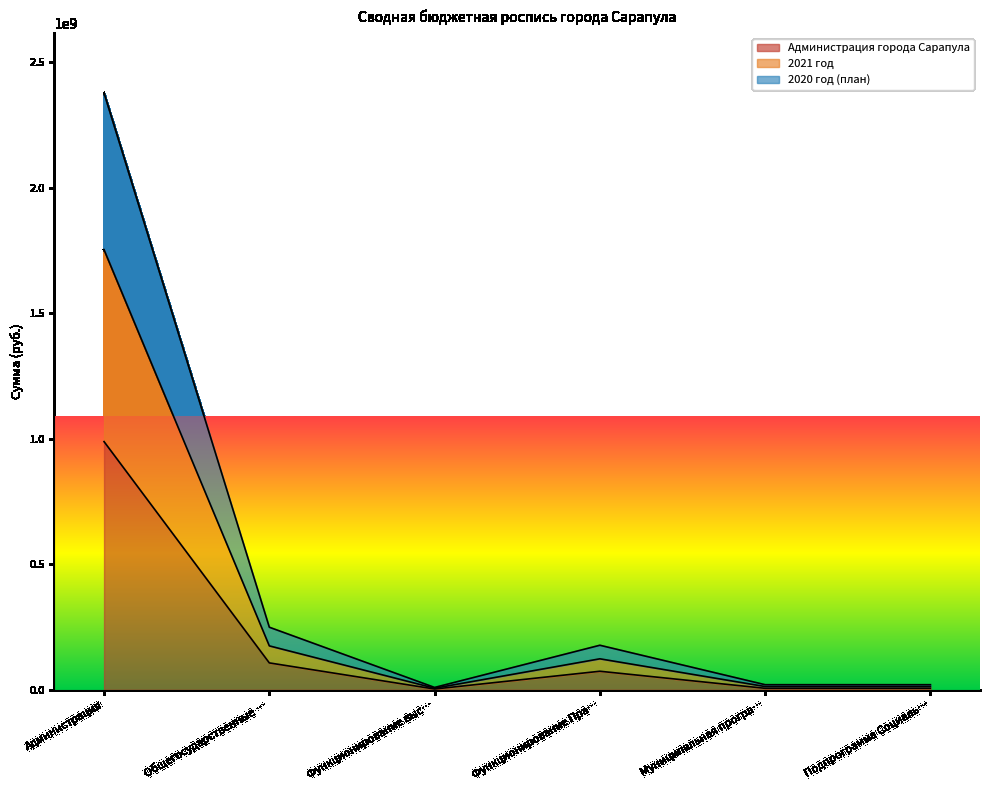

What is the greatest value displayed?

2378373081.0